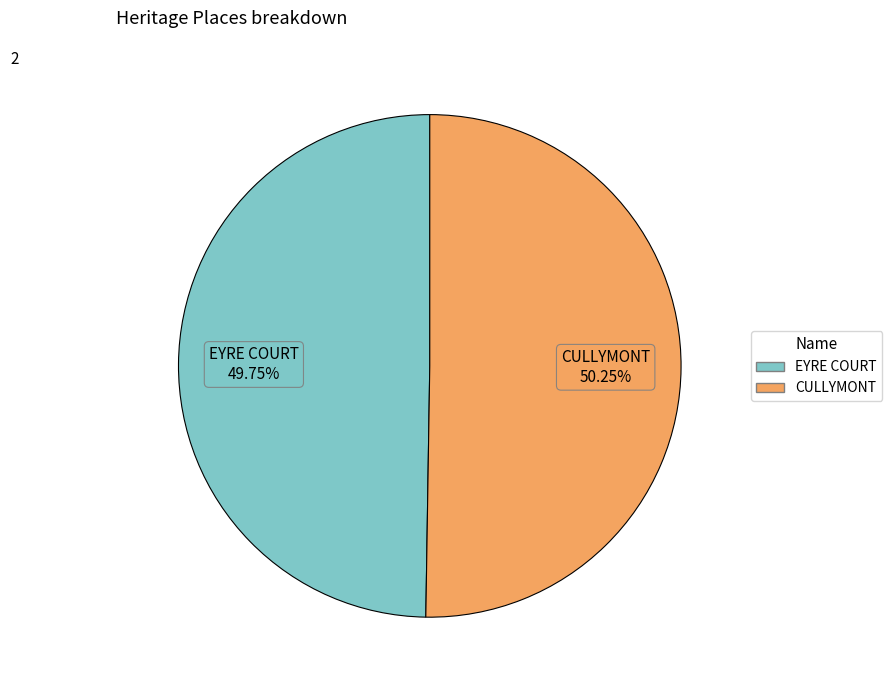

Is the sum of CULLYMONT and EYRE COURT greater than half?

Yes